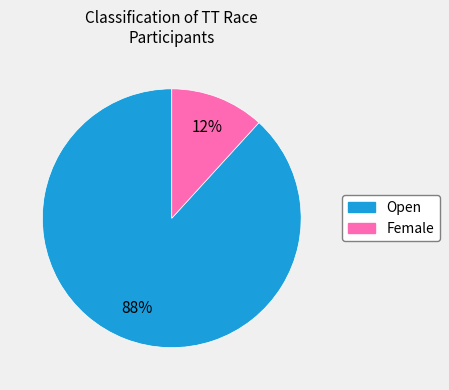

Between Open and Female, which is larger?

Open